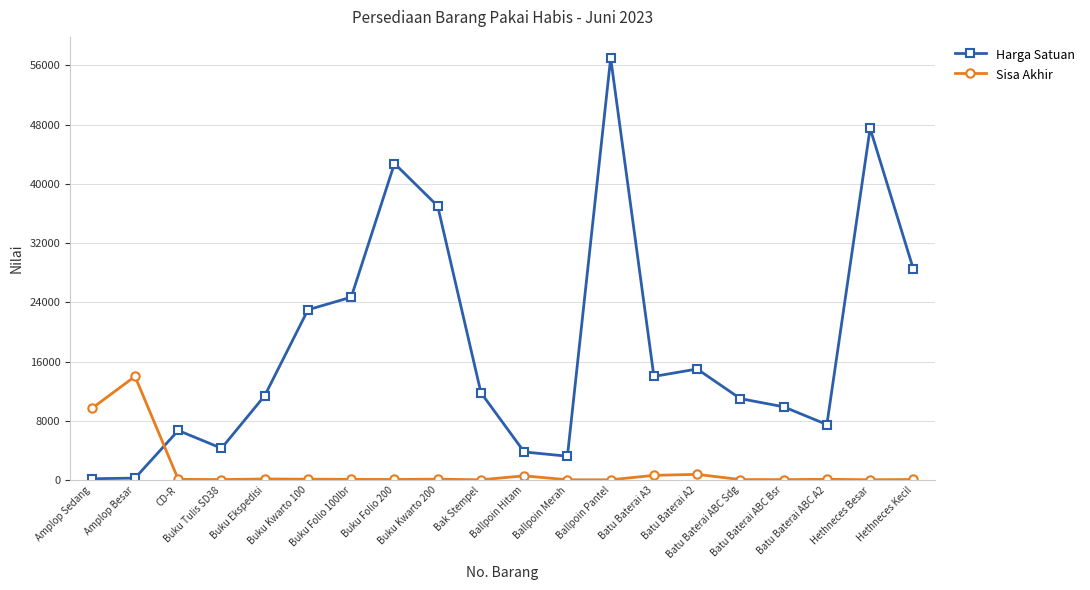

What is the difference between the second highest and second lowest values in the Sisa Akhir series?

9632